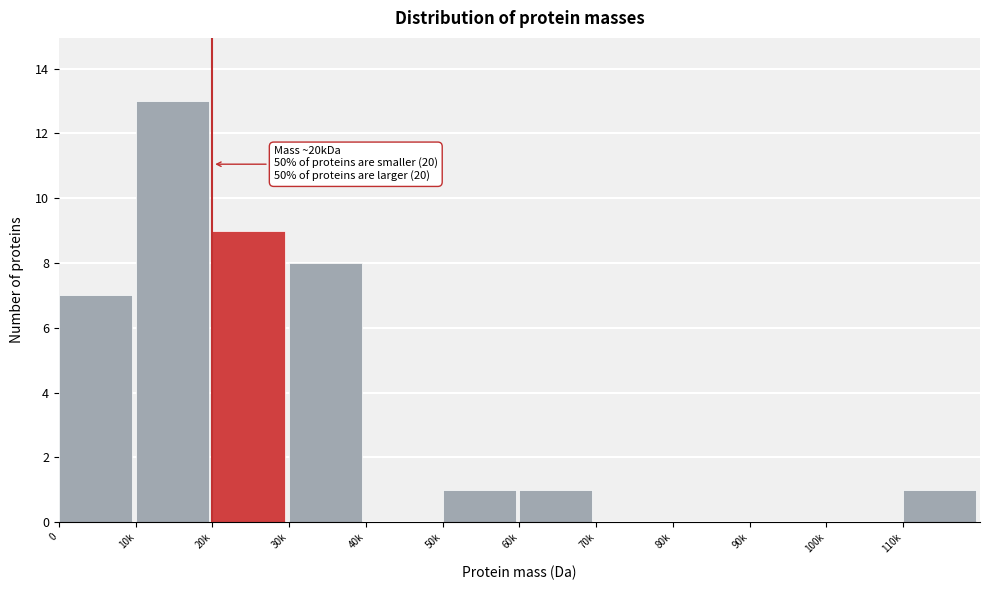

Reading left to right, list all the values displayed in this chart.

0=7	10k=13	20k=9	30k=8	40k=0	50k=1	60k=1	70k=0	80k=0	90k=0	100k=0	110k=1